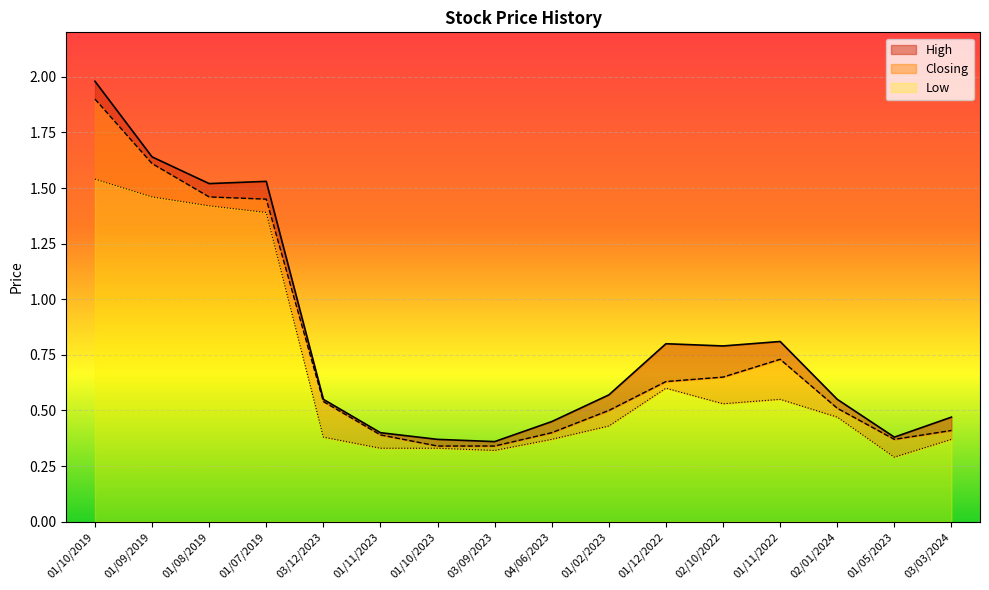

What is the value of the High point at the 6th from the left?

0.4